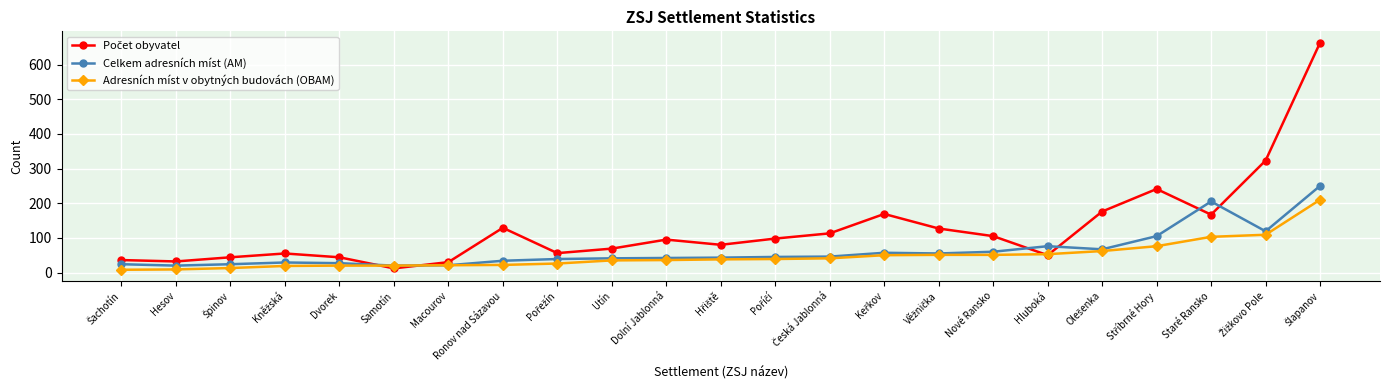

True or false: Adresních míst v obytných budovách (OBAM) has a value of 25 at Nové Ransko.

False